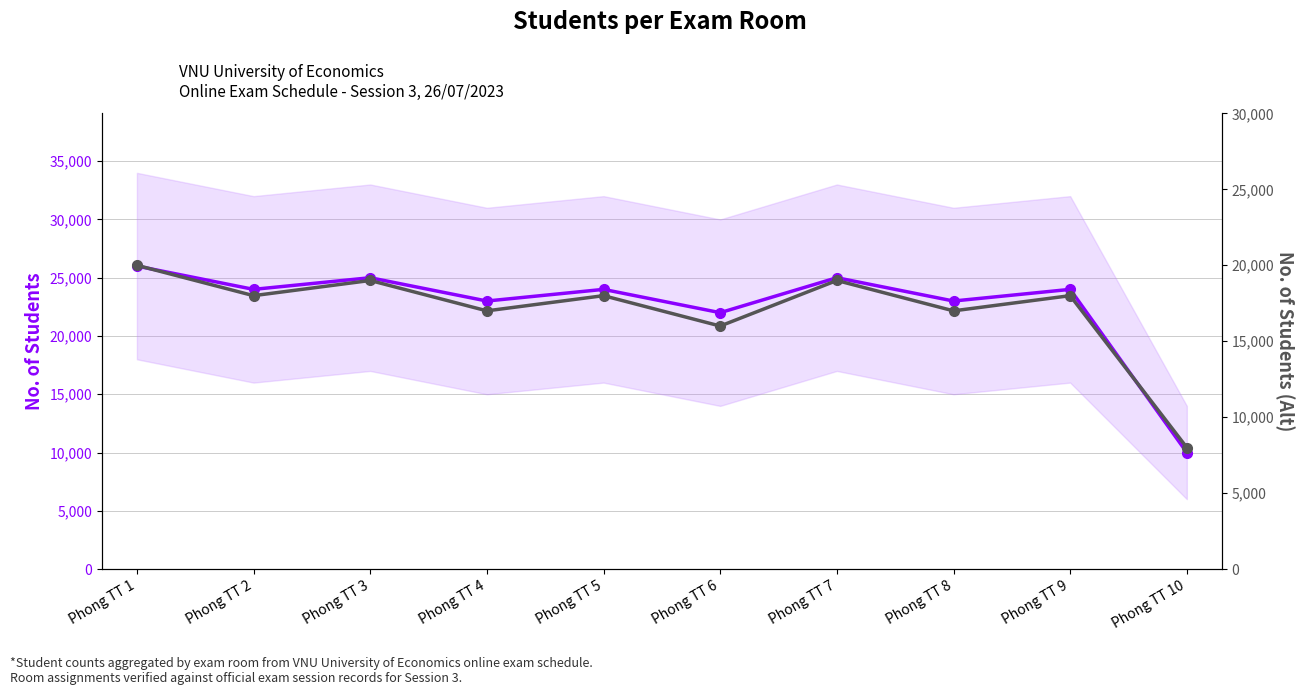

At which category is the sum across all series the highest?

Phong TT 1